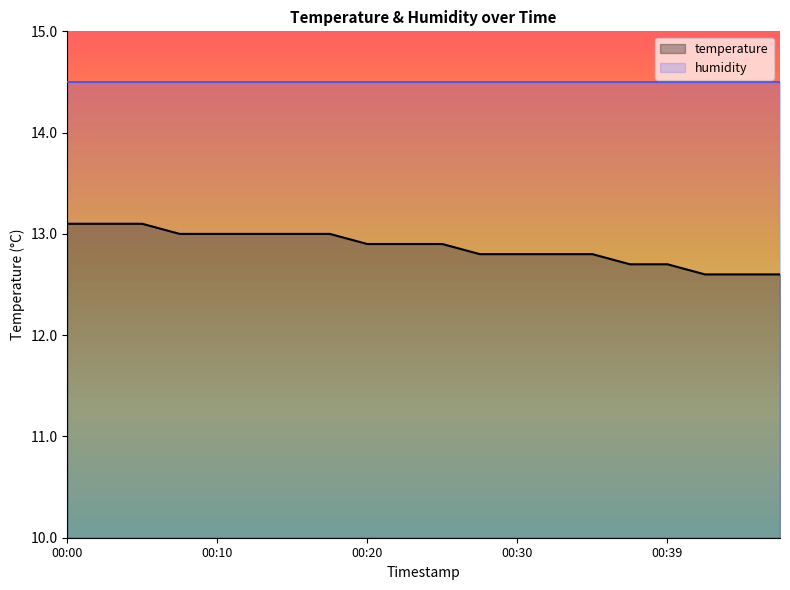

What is the difference between the values at 00:15 and 00:27?

0.2